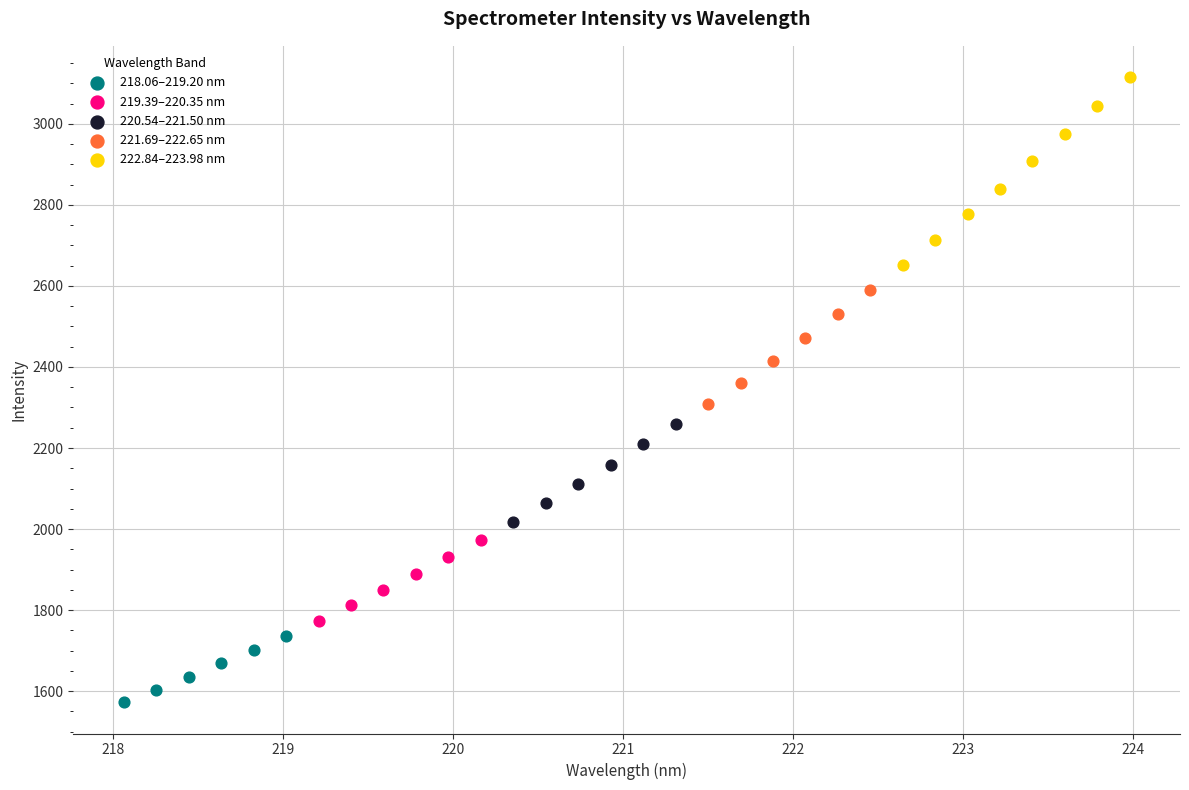

Which series has the widest spread of Y values?

222.84–223.98 nm